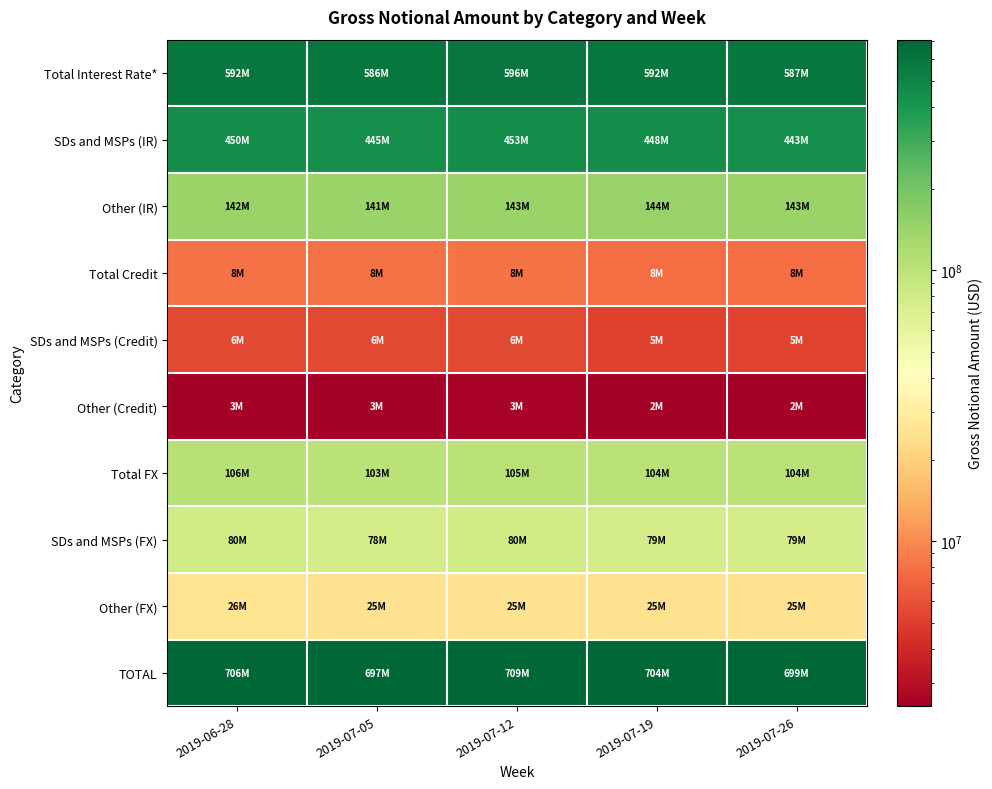

At how many categories does at least one series exceed 600519828?

5